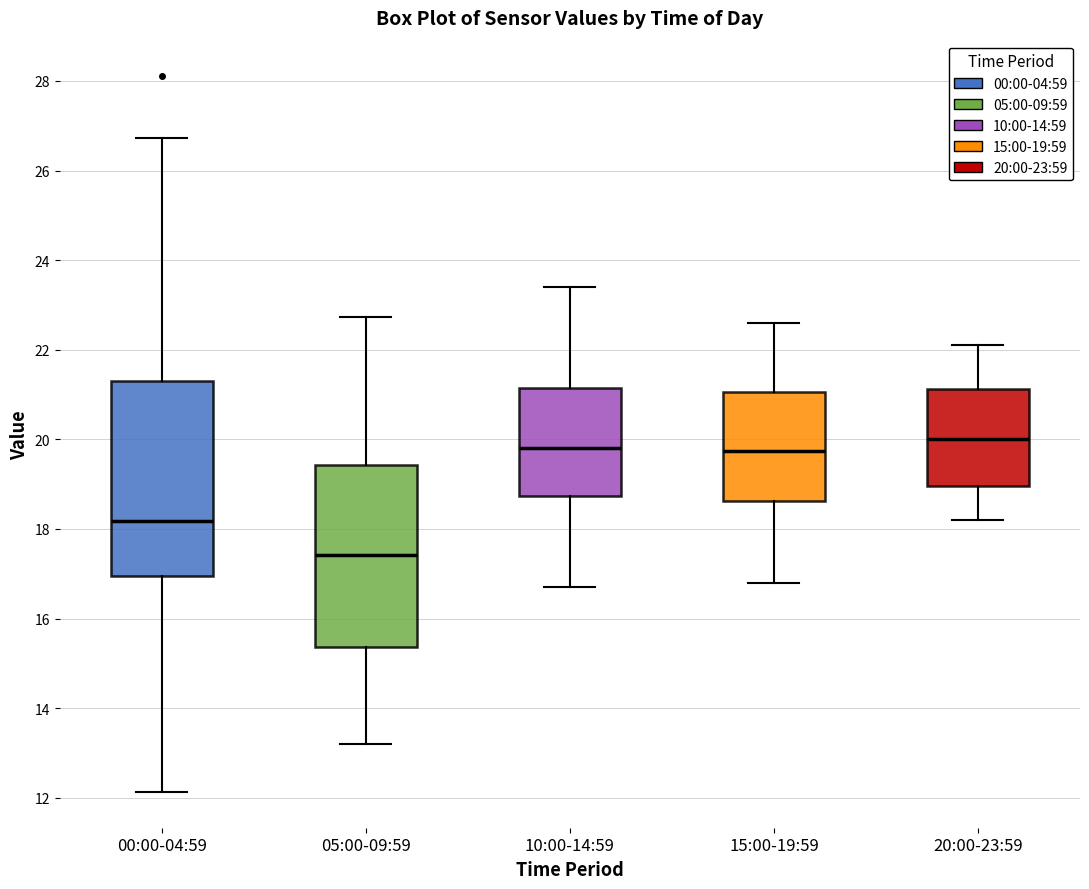

Which box has the highest median line?

20:00-23:59